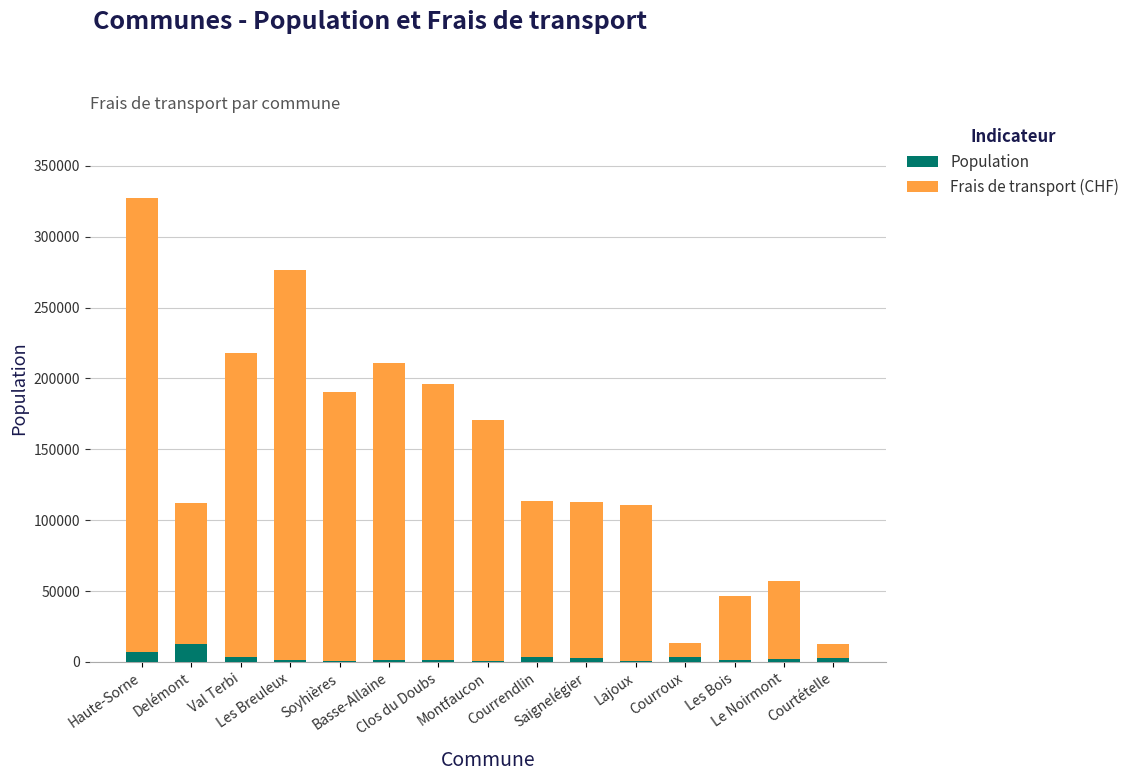

At which category is the sum across all series the highest?

Haute-Sorne